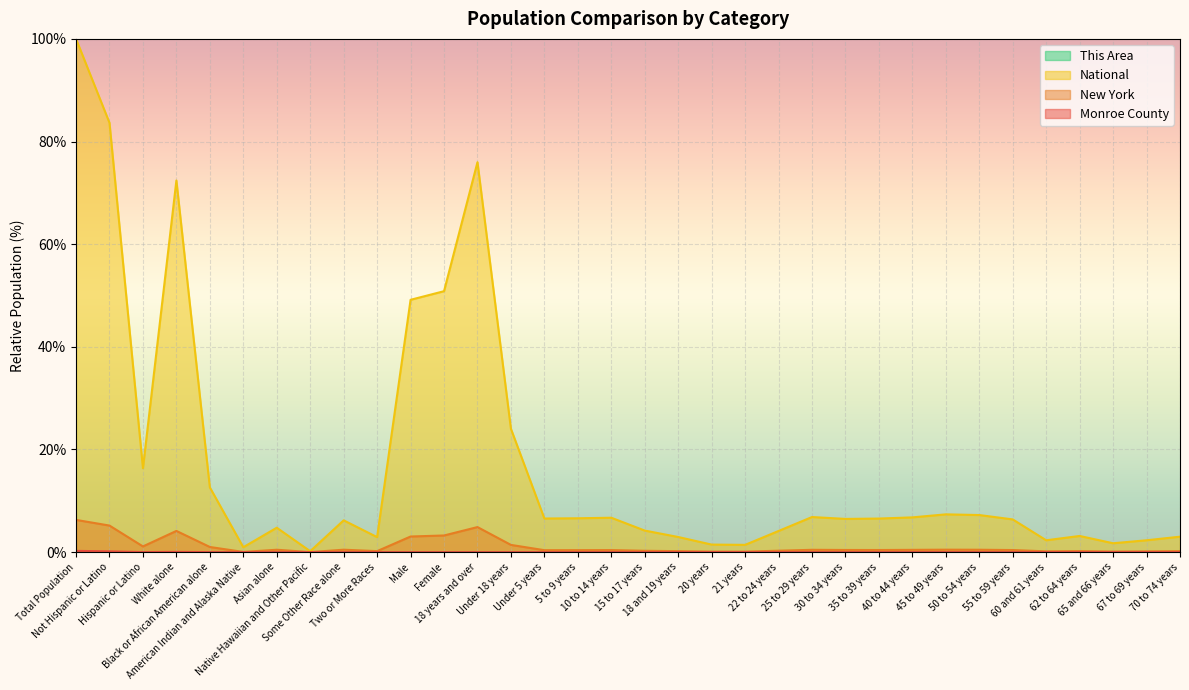

Between Male and Not Hispanic or Latino, which is larger?

Not Hispanic or Latino